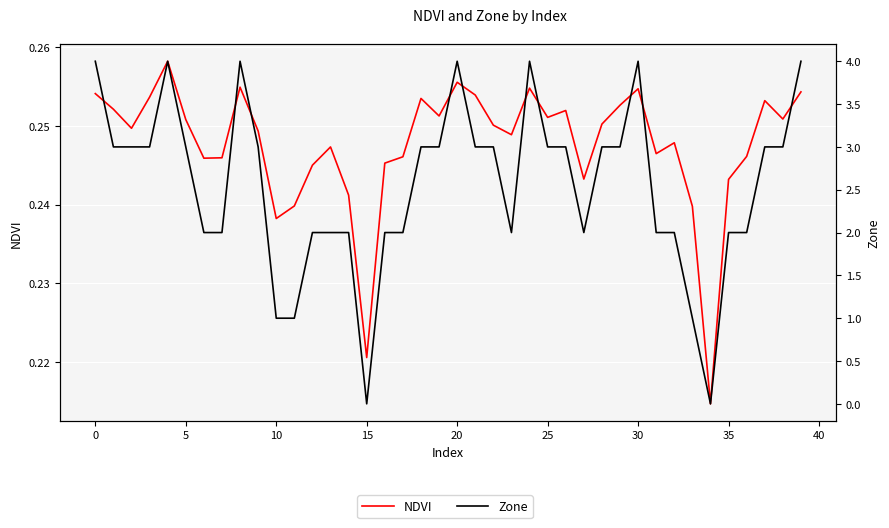

True or false: NDVI has a value of 0.4 at 10.

False